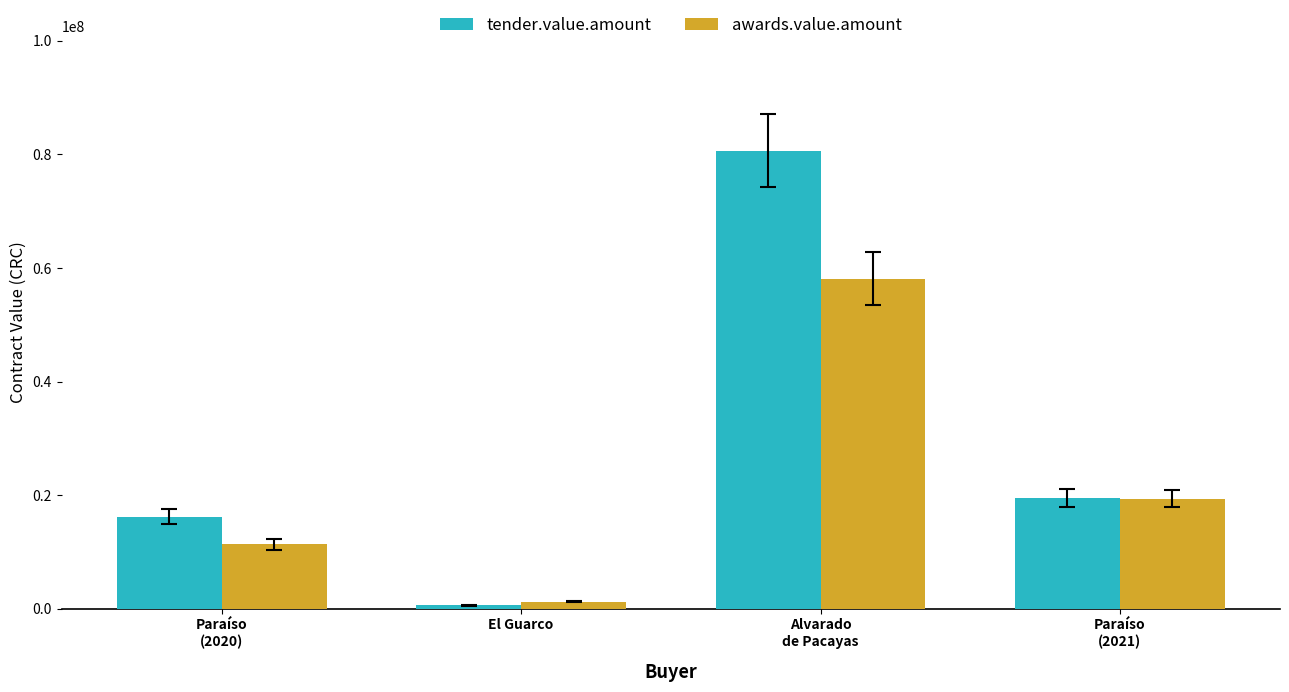

Does the chart contain any negative values?

No